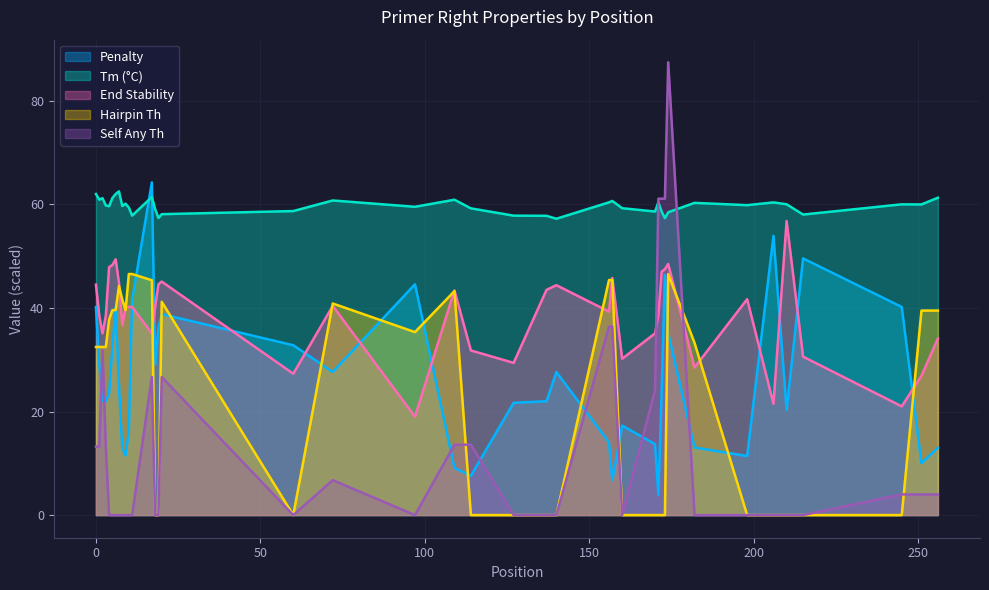

True or false: PRIMER_RIGHT_0_SELF_ANY_TH has a value of 21.0 at 0.

False